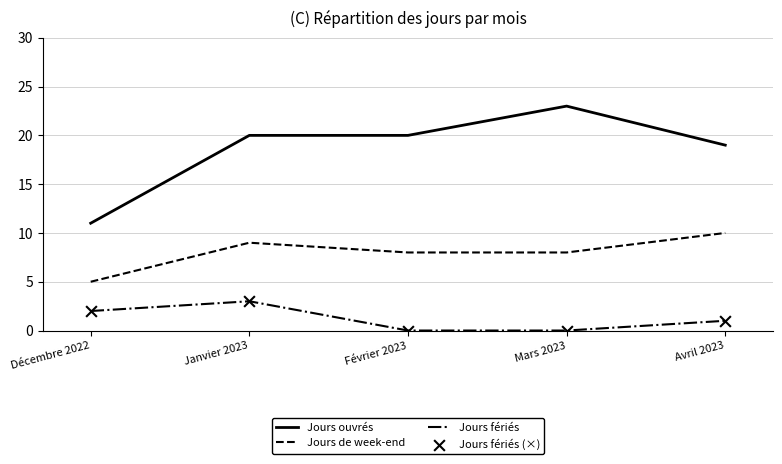

Which series has the largest total across all categories?

Jours ouvrés